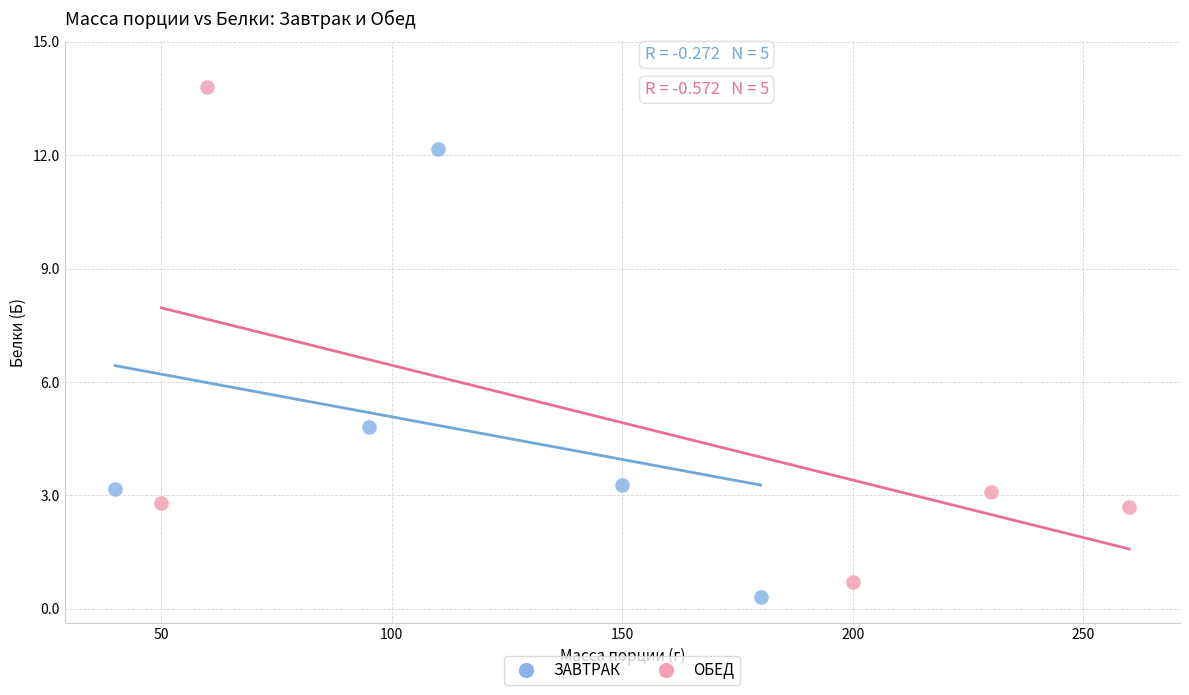

Which series reaches the minimum Y coordinate?

ЗАВТРАК